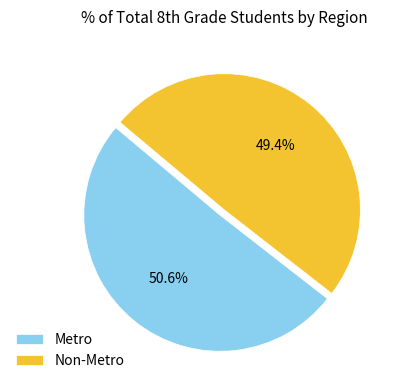

Count the number of slices in the pie.

2